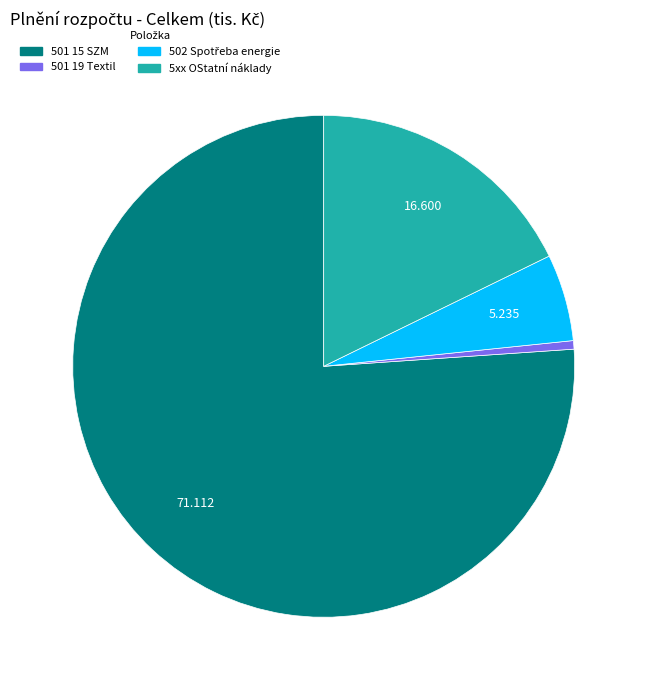

The 501 19 Textil slice represents 7% of the pie. True or false?

False